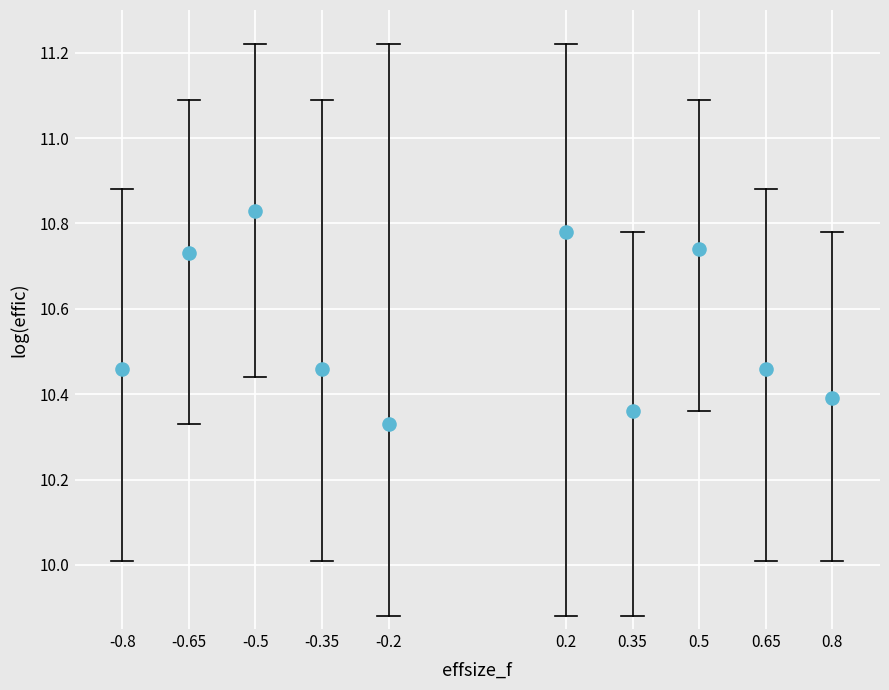

What is the average Y value?

10.6